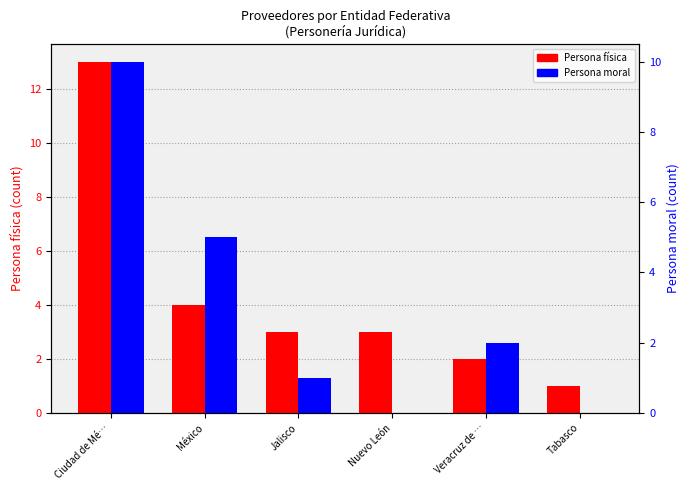

At which label is Persona física closest to 7?

México